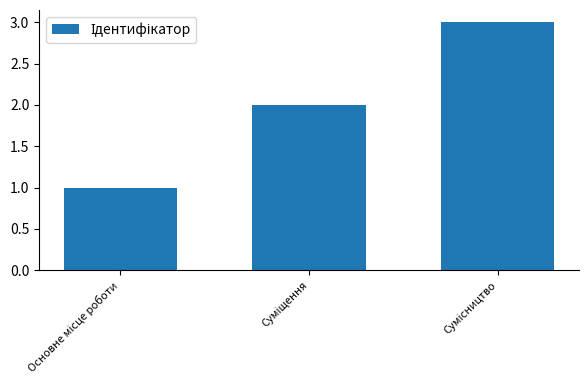

What is the sum of all values?

6